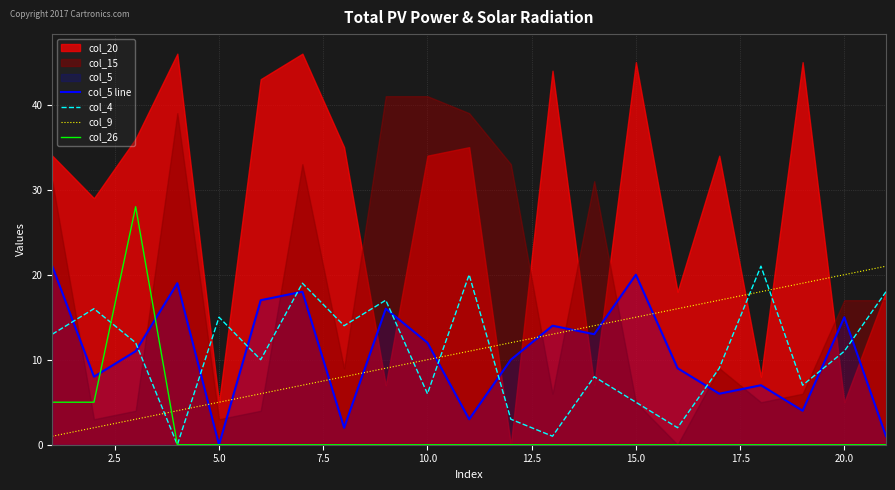

How many times do col_5 line and col_26 cross each other?

2